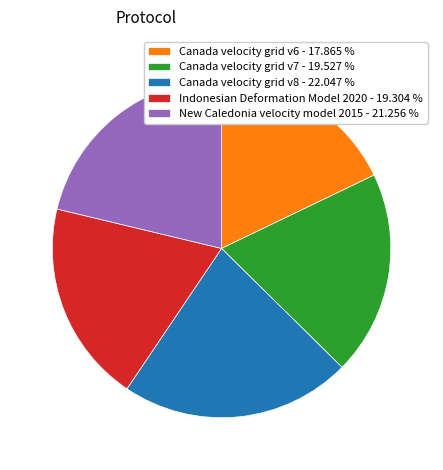

What is the smallest slice in the pie chart?

Canada velocity grid v6